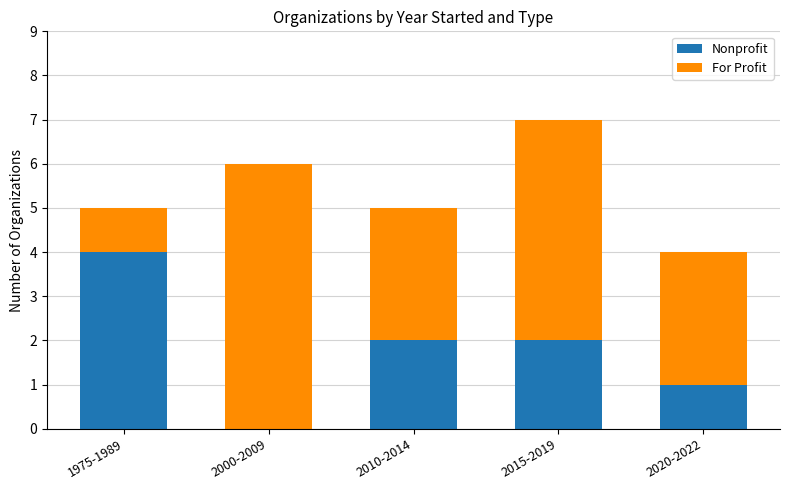

Which category has the highest value in the Nonprofit series?

1975-1989